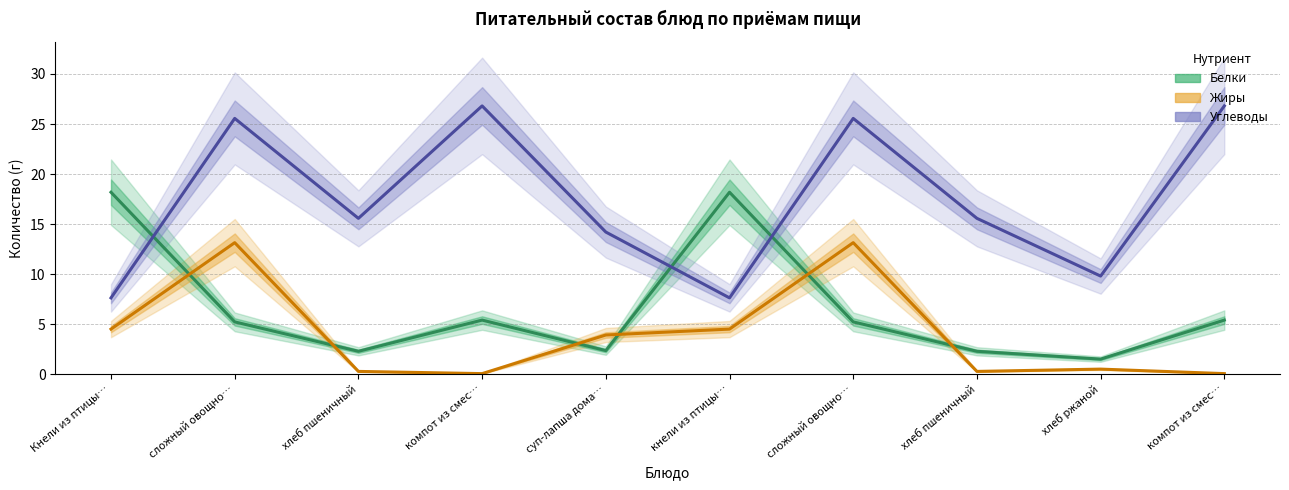

True or false: Жиры and Углеводы cross at least once.

False